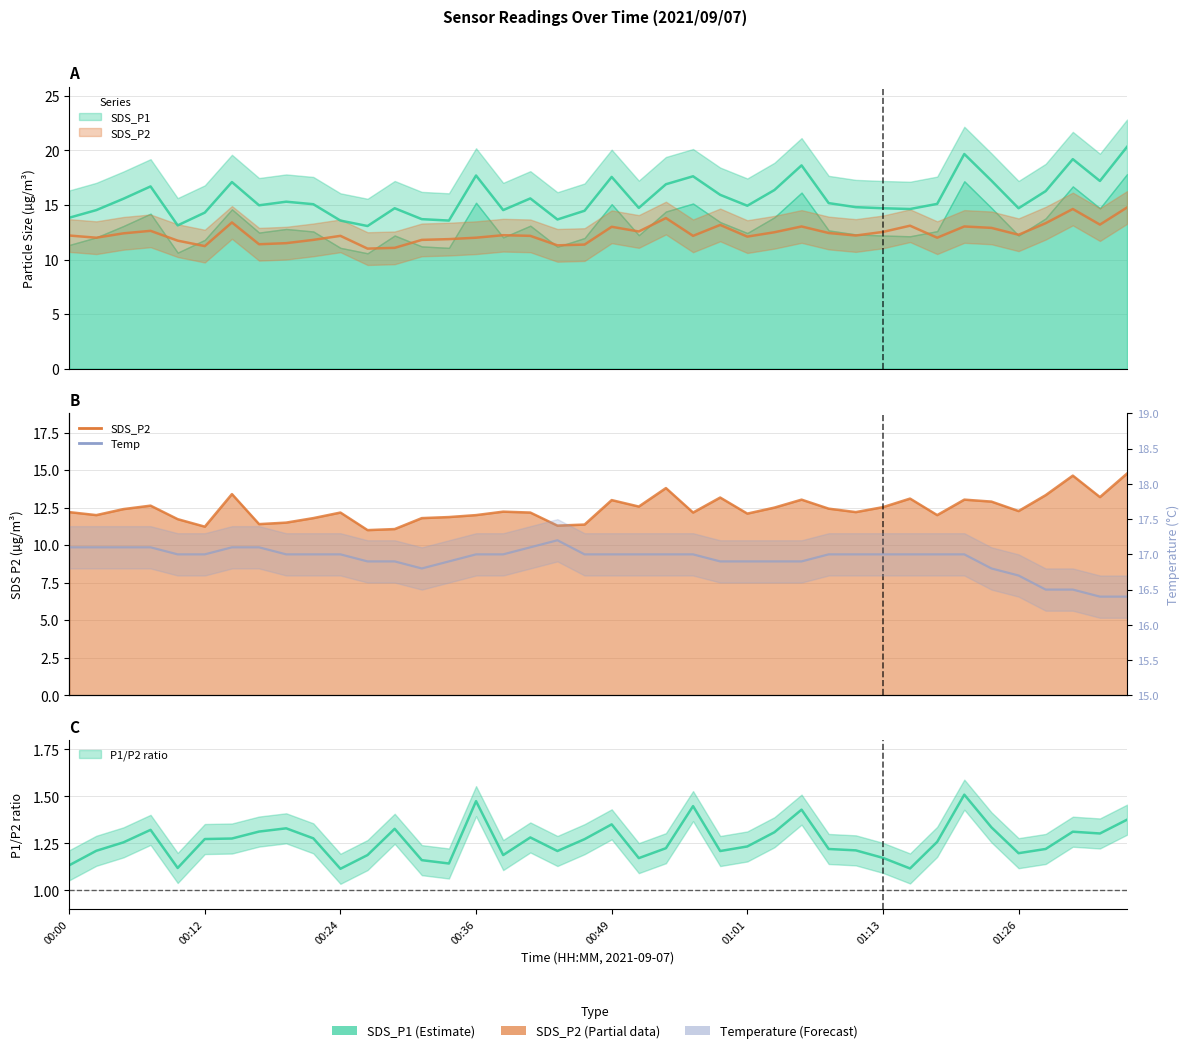

True or false: SDS_P2 and SDS_P1 cross at least once.

False